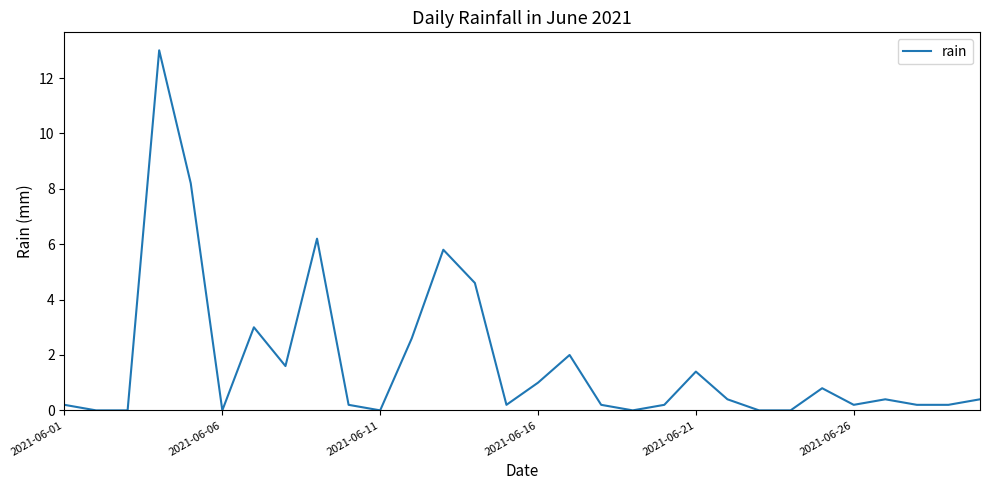

What is the difference between the maximum and minimum values?

13.0